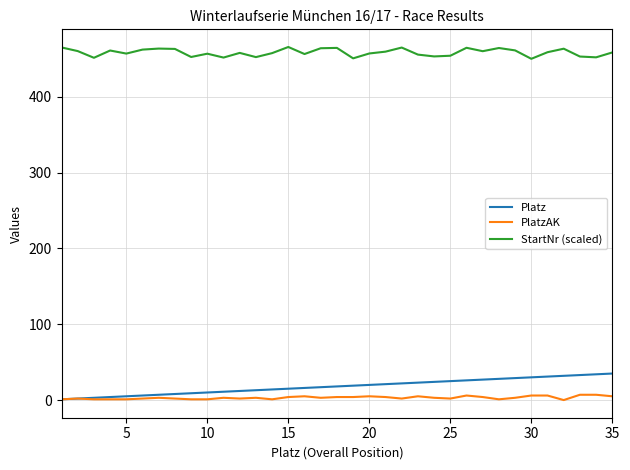

What is the difference between the second highest and second lowest values in the PlatzAK series?

6.0